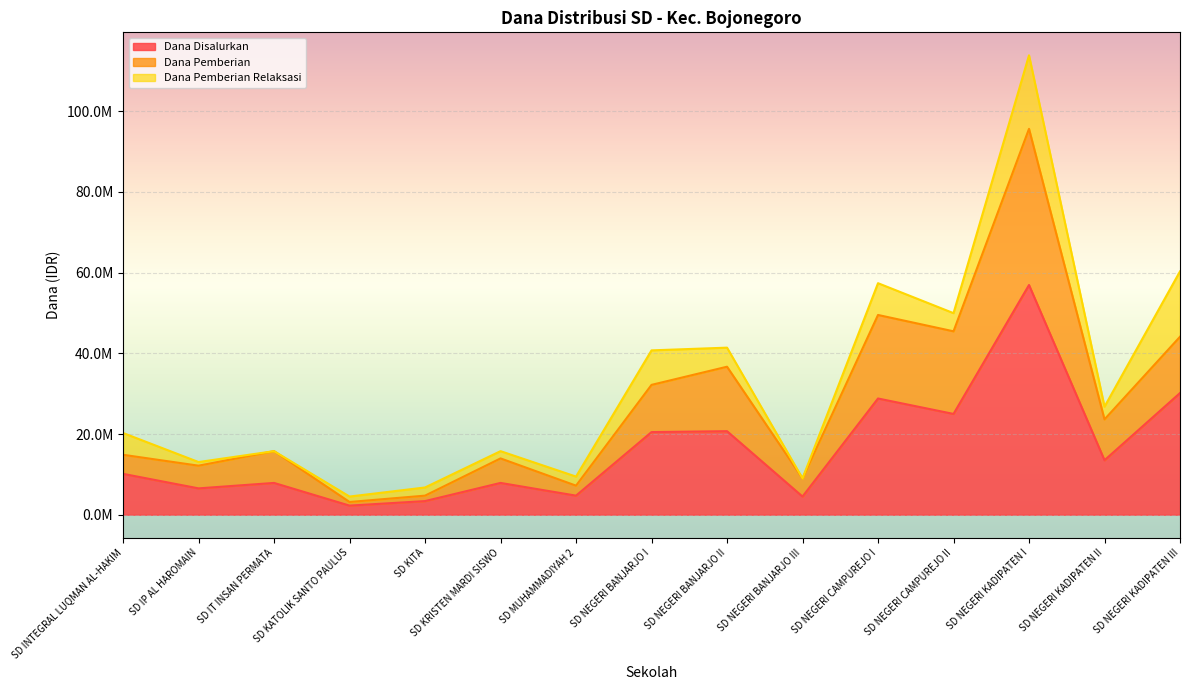

Does the chart display data point markers on the line(s)?

No